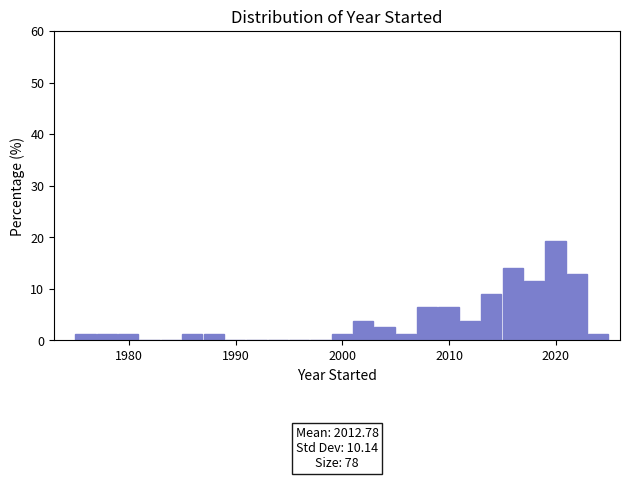

Around what value on the x-axis is the tallest bar? Give the approximate position of its centre, as read against the axis.

2020